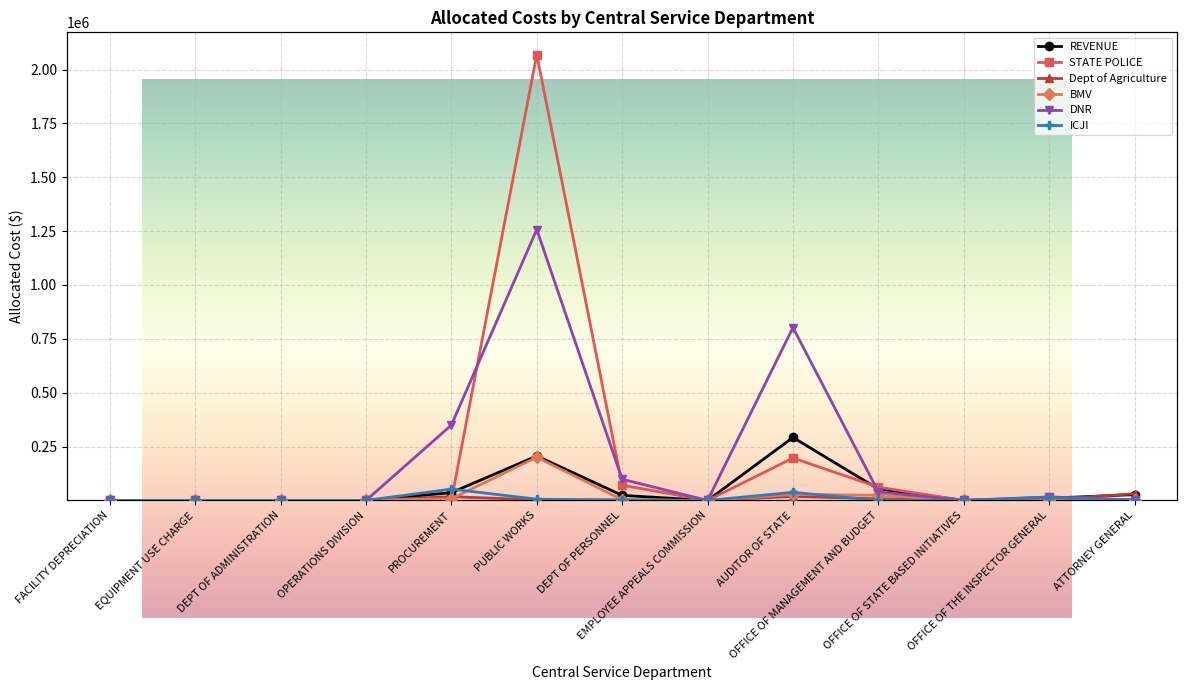

At which category is the sum across all series the highest?

PUBLIC WORKS